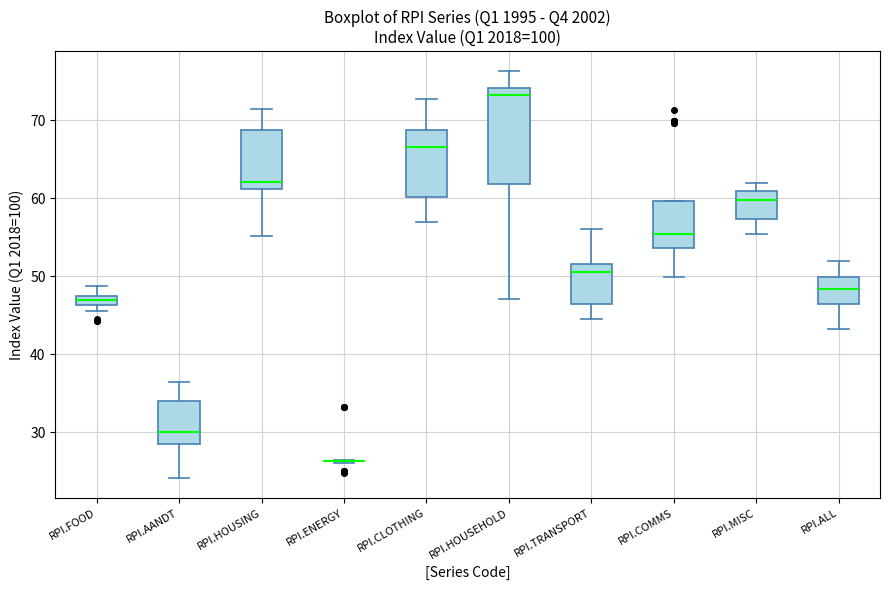

Where does the lower whisker of the box for RPI.COMMS end on the y-axis? The values are not printed on the chart, so give them approximately, as read against the axis.

50